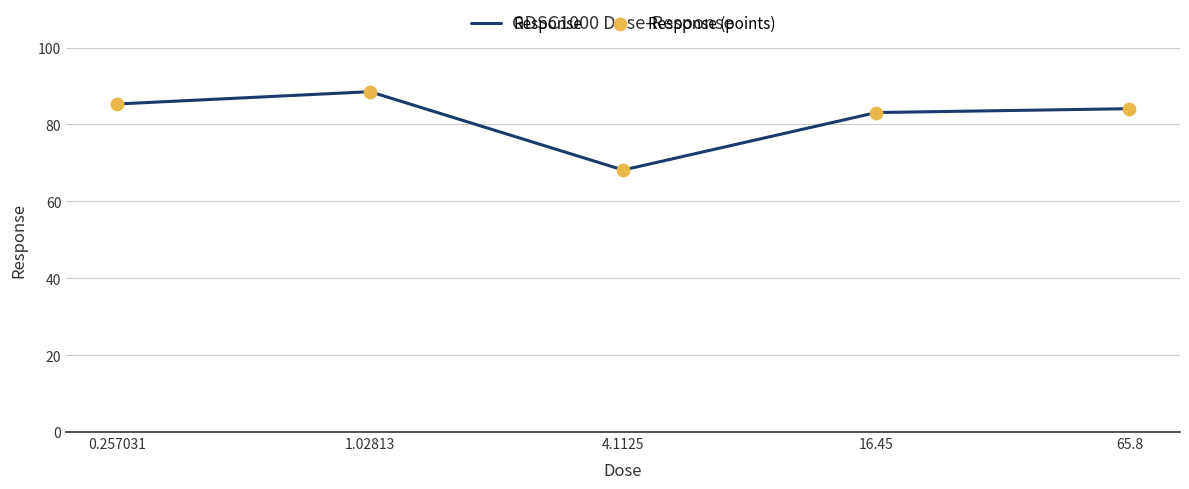

What is the difference between the maximum and minimum values?

20.4